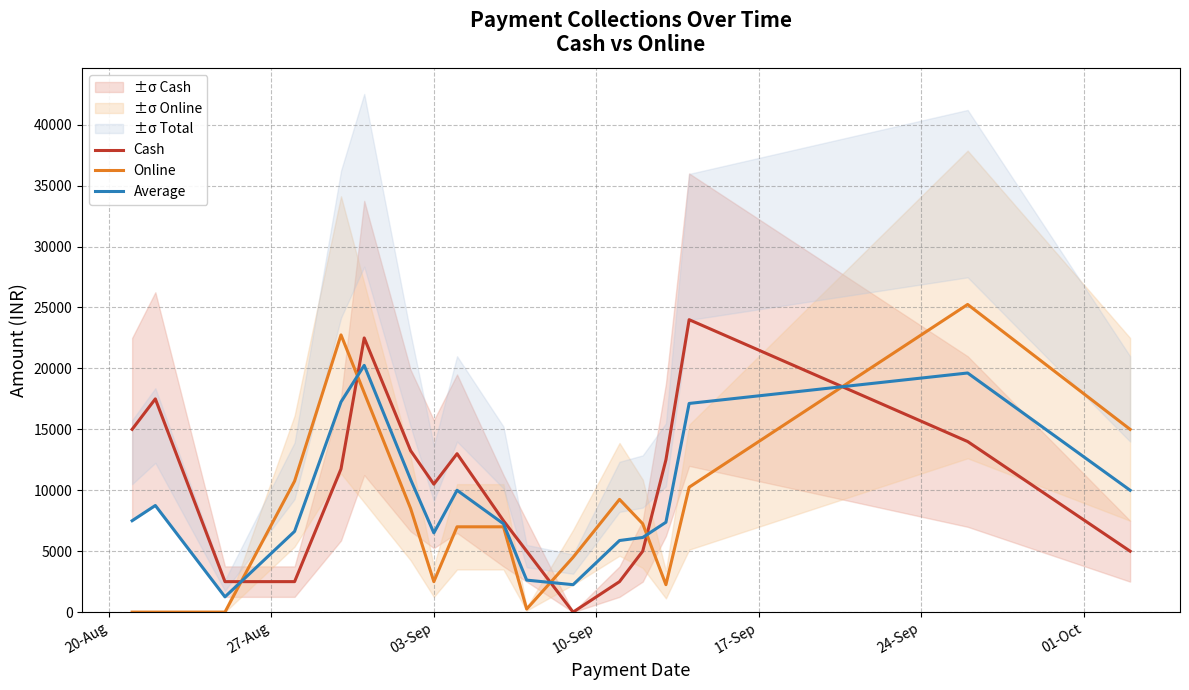

What is the lowest value of the Average series?

1250